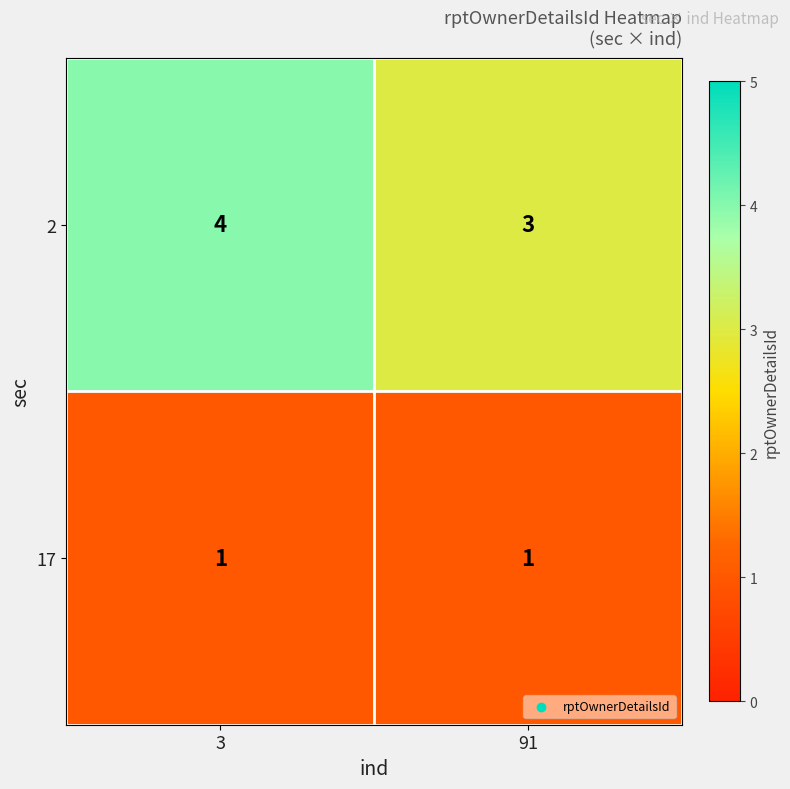

Reading left to right, transcribe all the data shown in this chart.

2: 4	3
17: 1	1